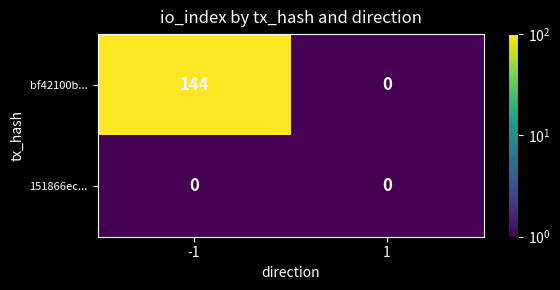

True or false: 151866ec... has a value of 0 at 1.

True